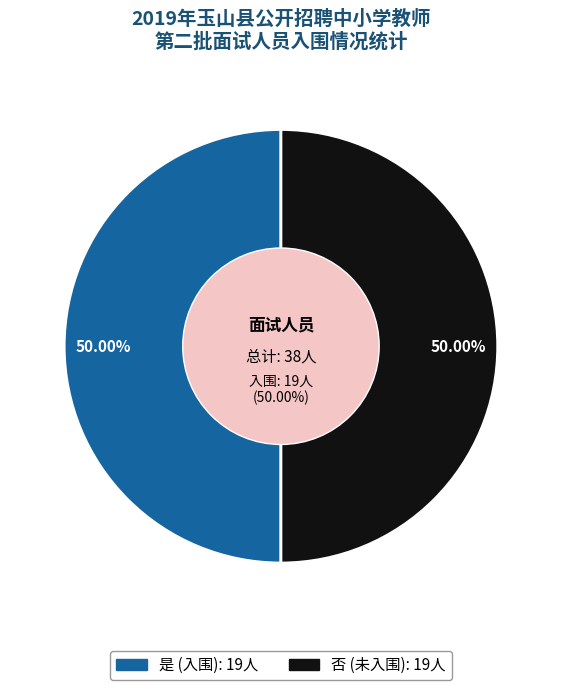

To the nearest percent, what is the average slice percentage?

50%